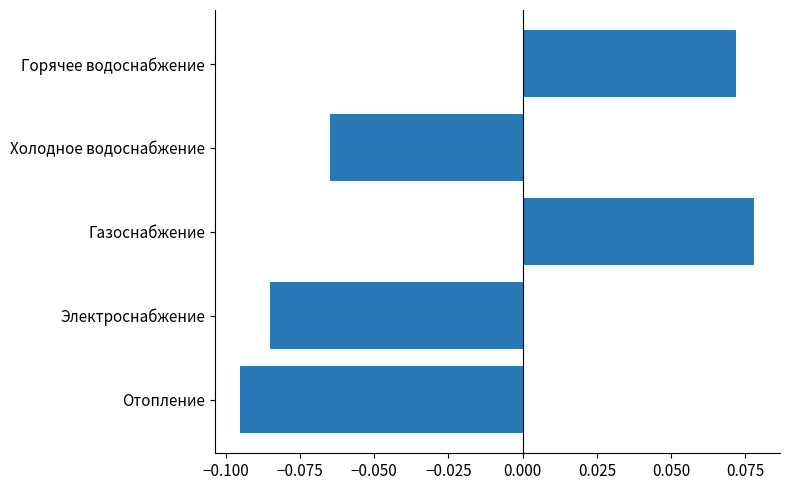

Which category has the lowest value across all series?

Отопление